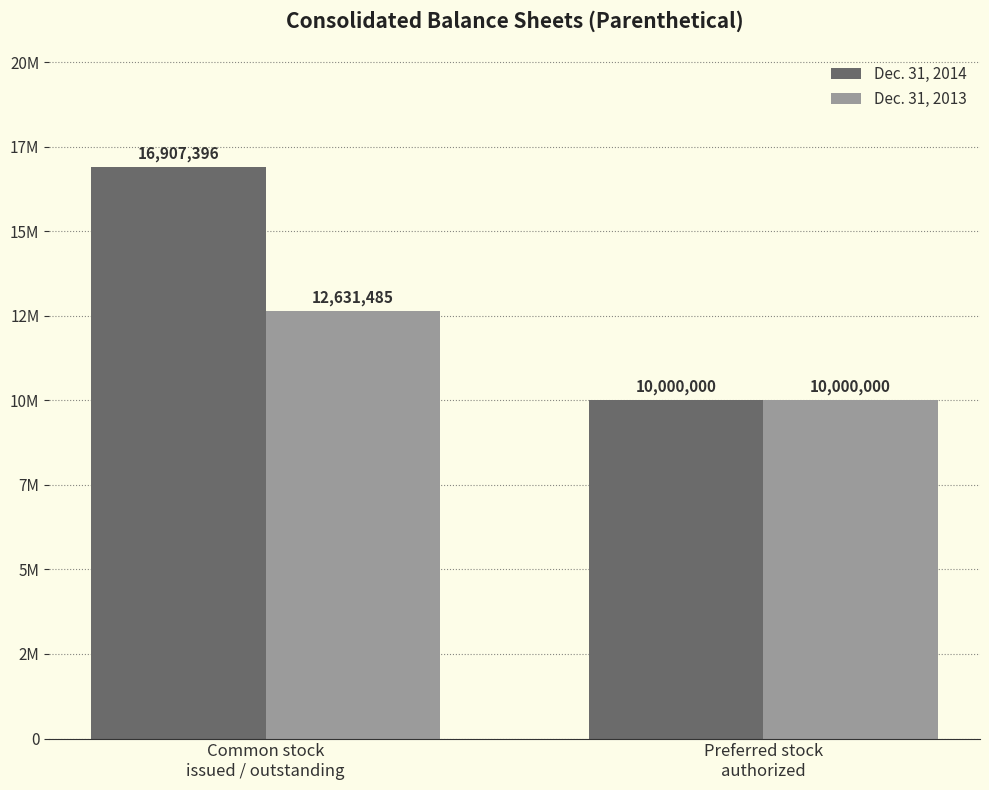

What are all the series names shown in the legend?

Dec. 31, 2014, Dec. 31, 2013